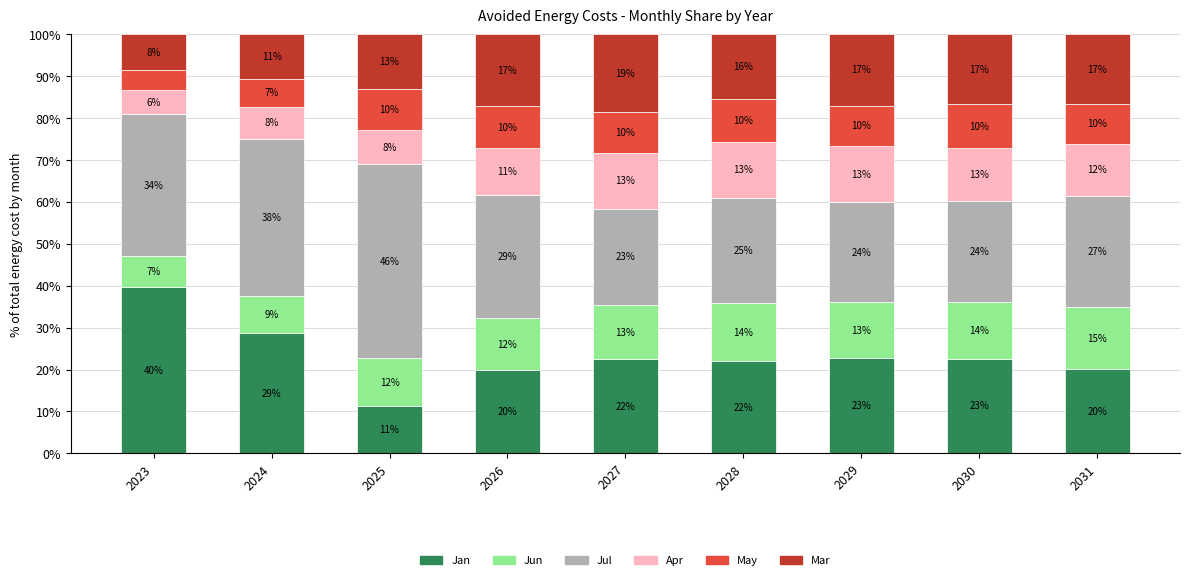

At which label is Jul closest to 34?

2023